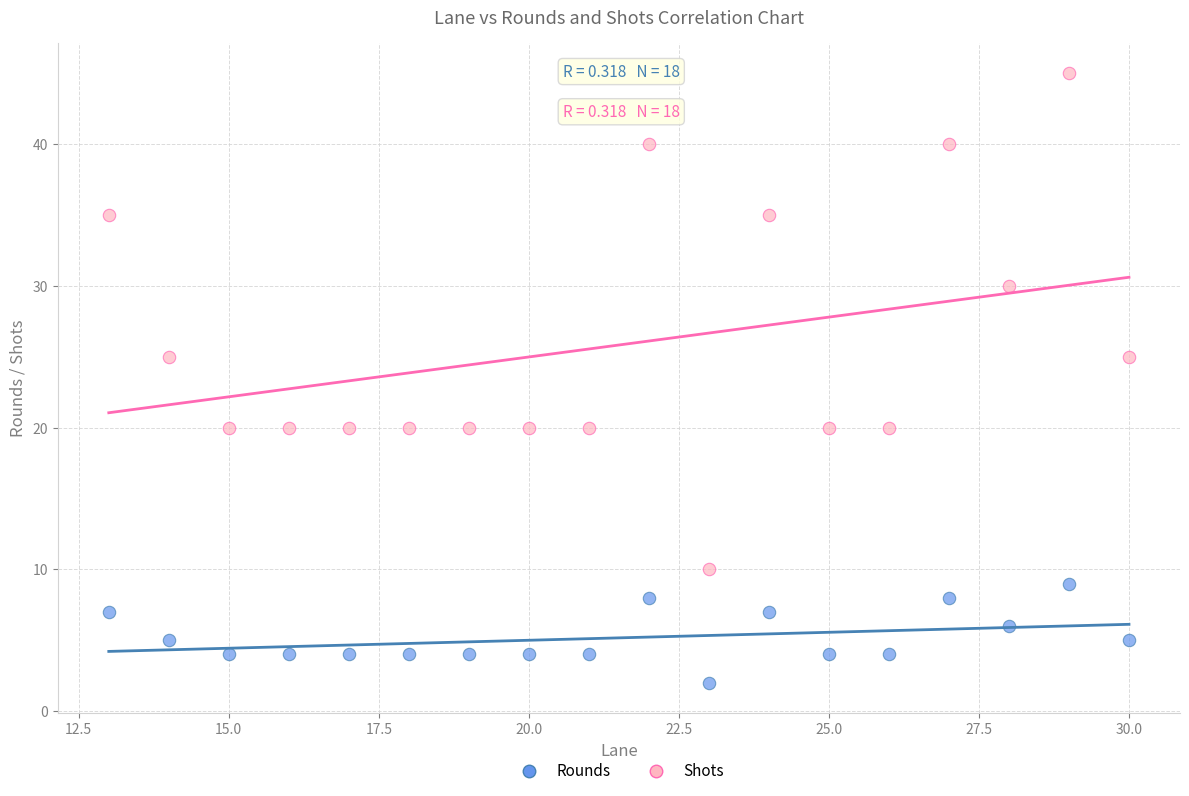

Which series has the widest spread of Y values?

Shots